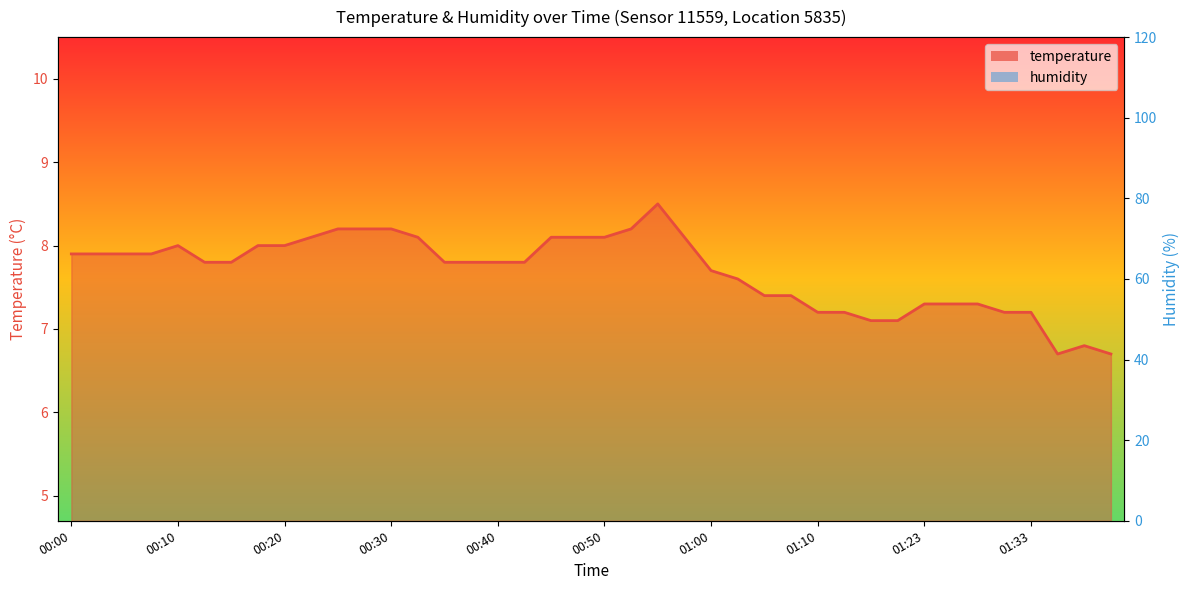

Reading right to left, list all the values displayed in this chart.

temperature: 01:41=6.7	01:38=6.8	01:36=6.7	01:33=7.2	01:31=7.2	01:28=7.3	01:26=7.3	01:23=7.3	01:18=7.1	01:15=7.1	01:13=7.2	01:10=7.2	01:08=7.4	01:05=7.4	01:03=7.6	01:00=7.7	00:58=8.1	00:55=8.5	00:53=8.2	00:50=8.1	00:48=8.1	00:45=8.1	00:42=7.8	00:40=7.8	00:37=7.8	00:35=7.8	00:32=8.1	00:30=8.2	00:27=8.2	00:25=8.2	00:22=8.1	00:20=8.0	00:18=8.0	00:15=7.8	00:13=7.8	00:10=8.0	00:08=7.9	00:05=7.9	00:03=7.9	00:00=7.9
humidity: 01:41=1.0	01:38=1.0	01:36=1.0	01:33=1.0	01:31=99.9	01:28=1.0	01:26=1.0	01:23=1.0	01:18=99.9	01:15=99.9	01:13=1.0	01:10=99.9	01:08=99.9	01:05=99.9	01:03=99.9	01:00=99.9	00:58=1.0	00:55=1.0	00:53=1.0	00:50=99.9	00:48=99.9	00:45=99.9	00:42=1.0	00:40=1.0	00:37=1.0	00:35=99.9	00:32=40.2	00:30=1.0	00:27=99.9	00:25=99.9	00:22=99.9	00:20=99.9	00:18=1.0	00:15=1.0	00:13=1.0	00:10=99.9	00:08=99.9	00:05=99.9	00:03=99.9	00:00=99.9